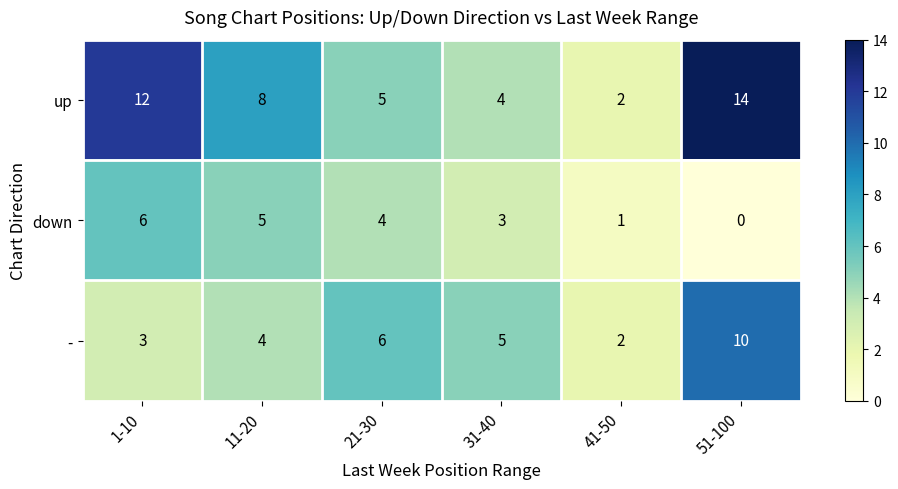

Which series has the largest total across all categories?

up